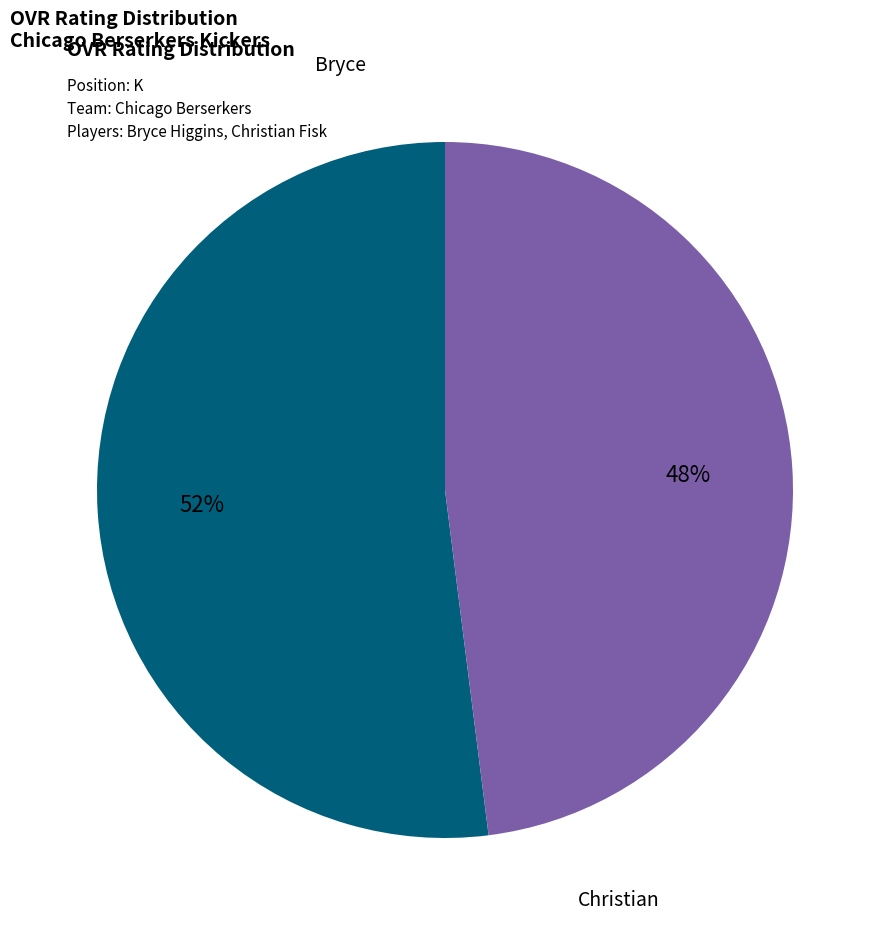

Does any single category account for the majority?

Yes